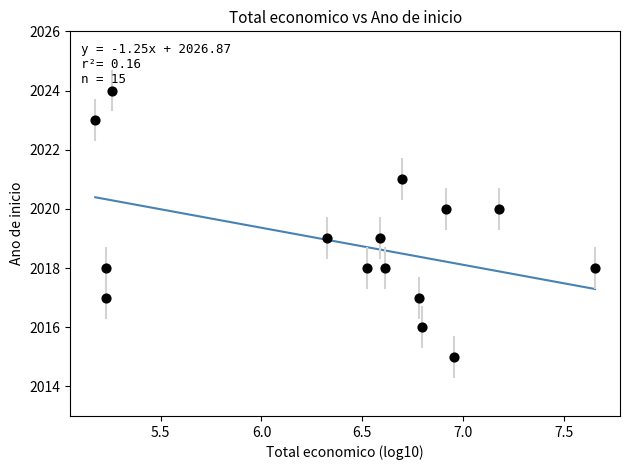

What is the range of Y values (max minus min)?

9